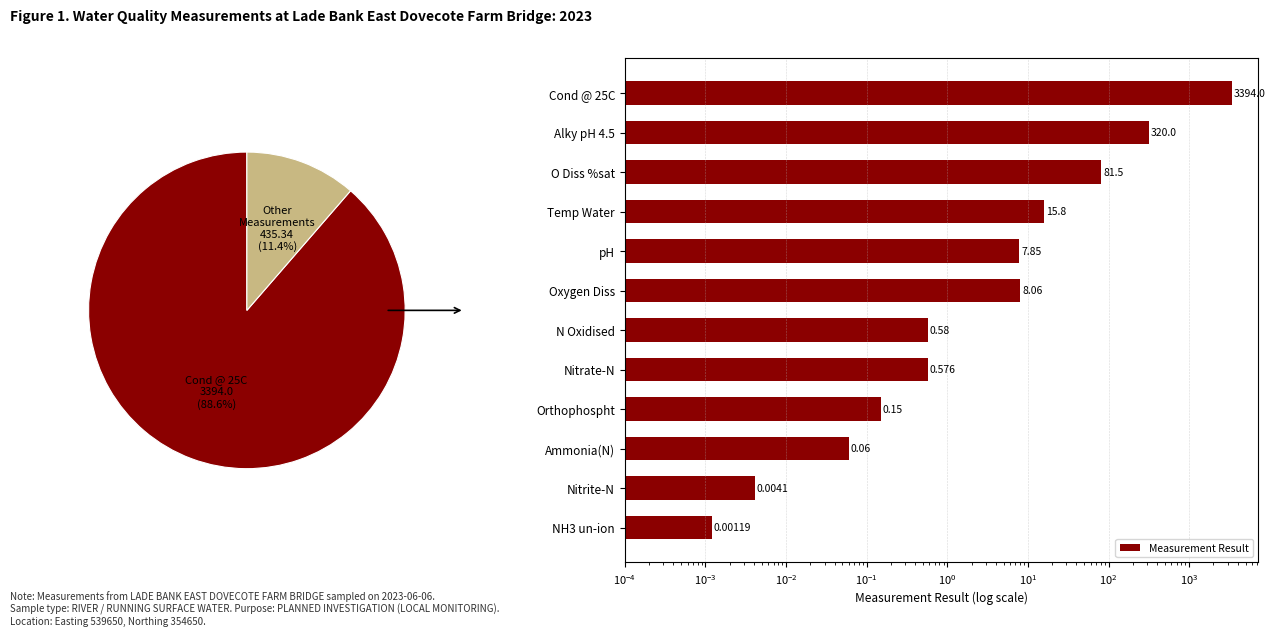

To the nearest percent, what is the combined percentage of O Diss %sat and pH?

2%